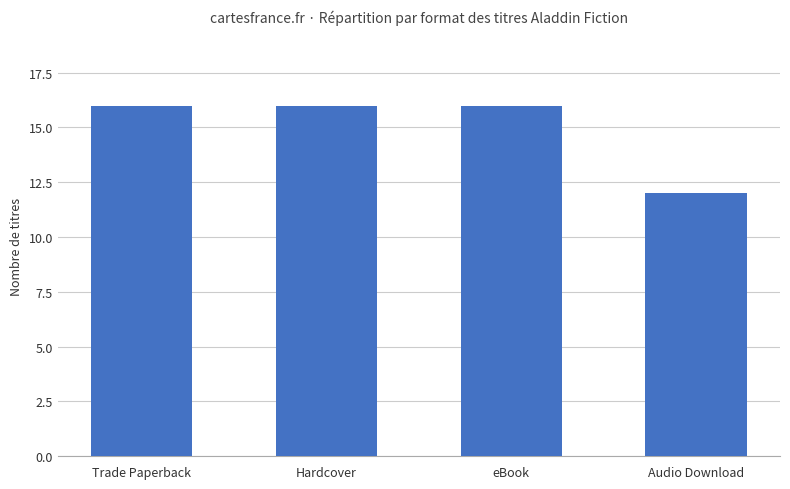

How many series are shown in this chart?

1